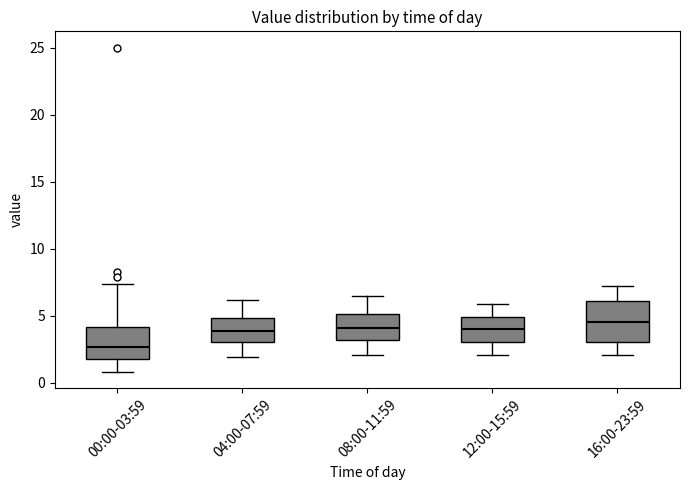

Which box's median line is the lowest?

00:00-03:59